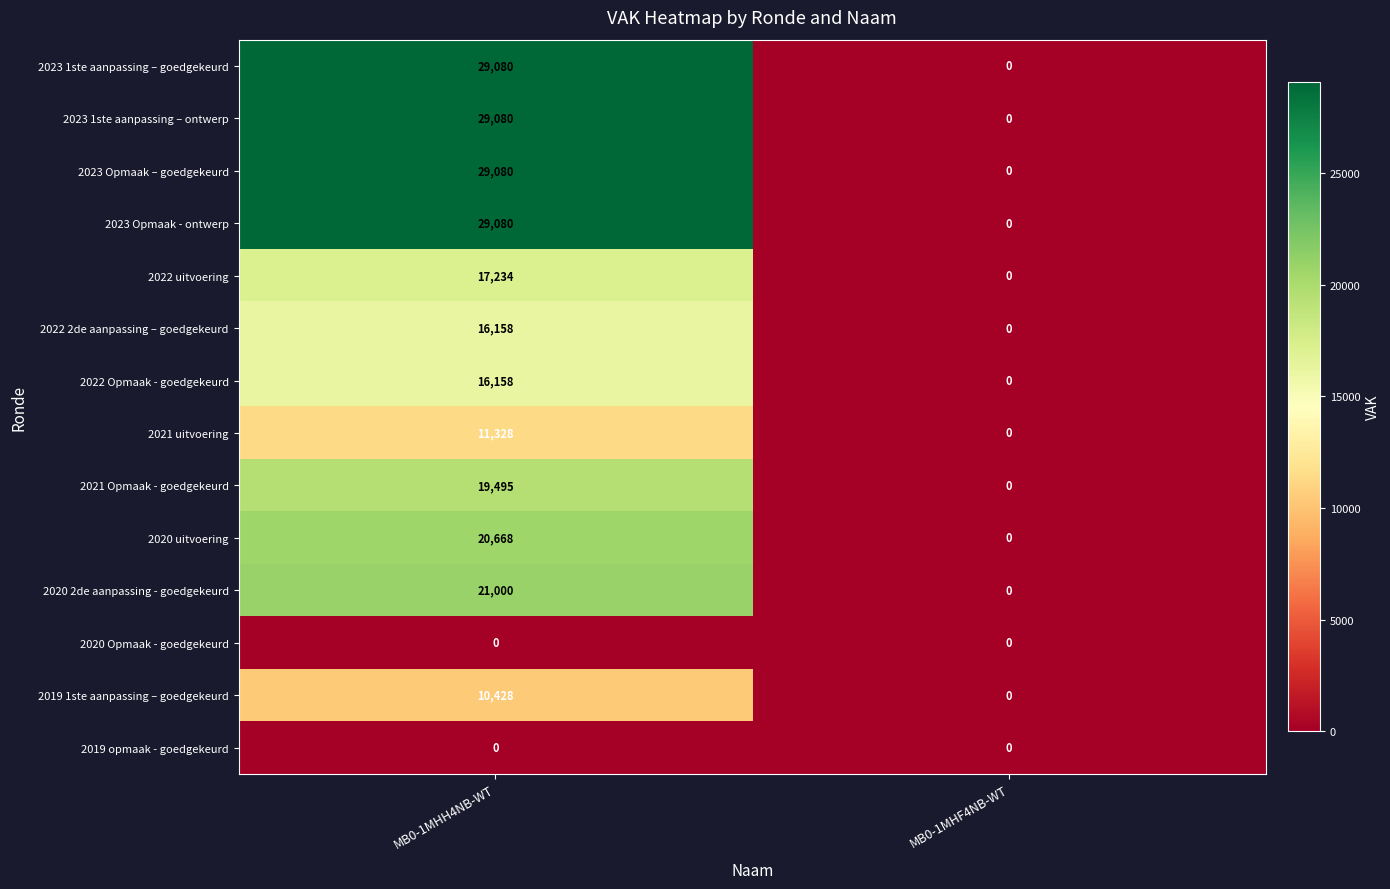

Reading left to right, extract all data points from this chart.

2023 1ste aanpassing – goedgekeurd: 29080	0
2023 1ste aanpassing – ontwerp: 29080	0
2023 Opmaak – goedgekeurd: 29080	0
2023 Opmaak - ontwerp: 29080	0
2022 uitvoering: 17234	0
2022 2de aanpassing – goedgekeurd: 16158	0
2022 Opmaak - goedgekeurd: 16158	0
2021 uitvoering: 11328	0
2021 Opmaak - goedgekeurd: 19495	0
2020 uitvoering: 20668	0
2020 2de aanpassing - goedgekeurd: 21000	0
2020 Opmaak - goedgekeurd: 0	0
2019 1ste aanpassing – goedgekeurd: 10428	0
2019 opmaak - goedgekeurd: 0	0